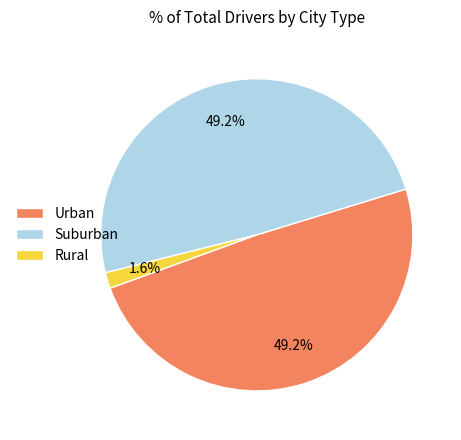

Which slice is the smallest?

Rural